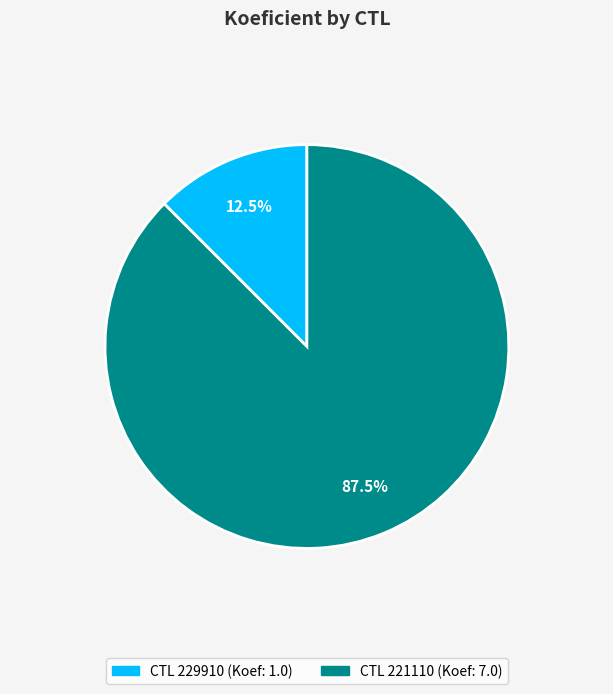

Does any single category account for the majority?

Yes